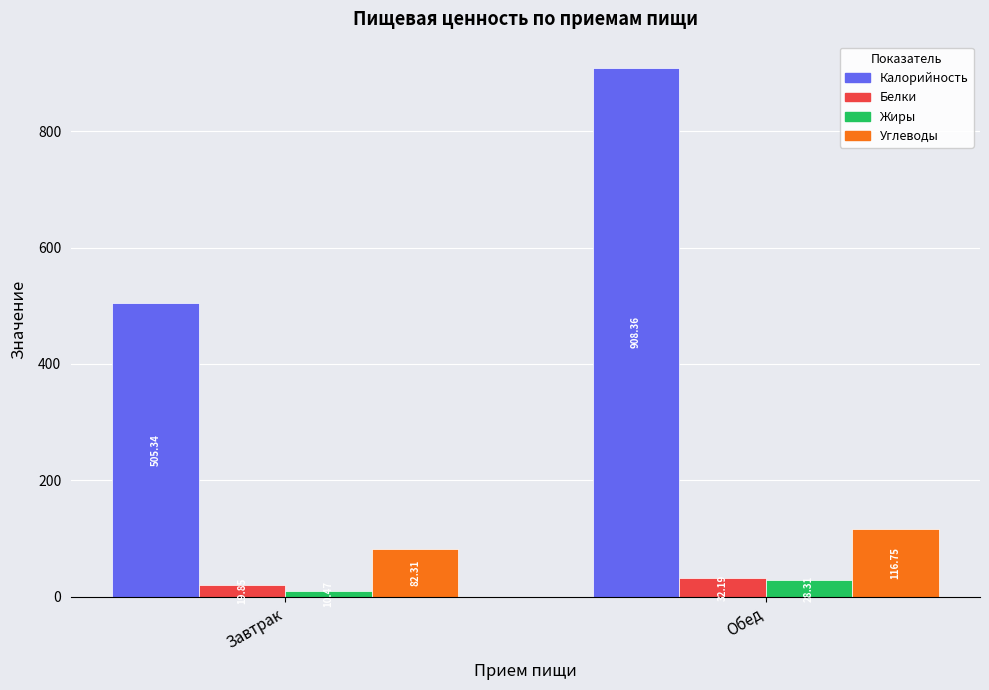

What are all the series names shown in the legend?

Калорийность, Белки, Жиры, Углеводы